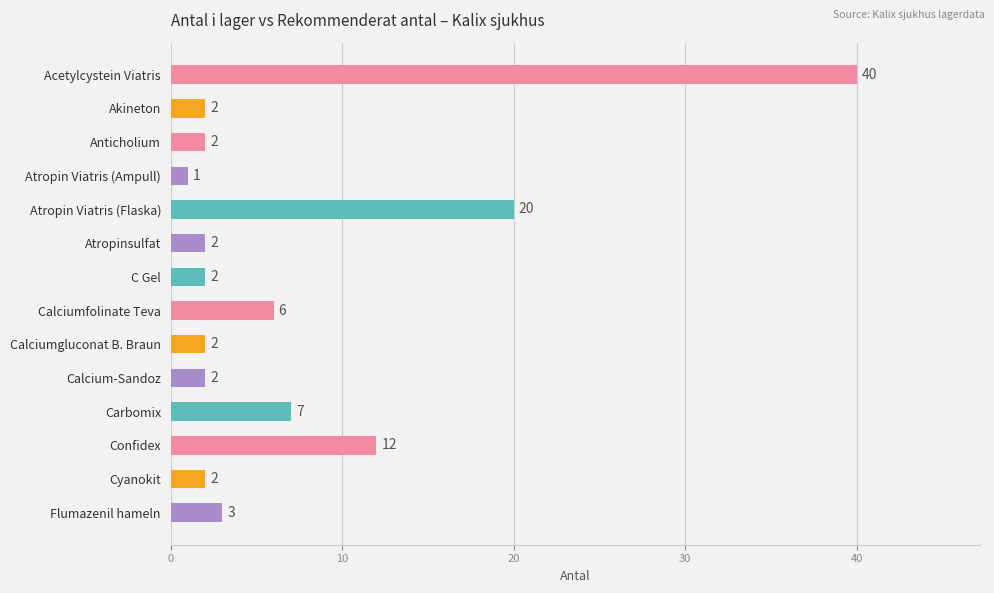

The value at Atropin Viatris (Flaska) is 20. True or false?

True